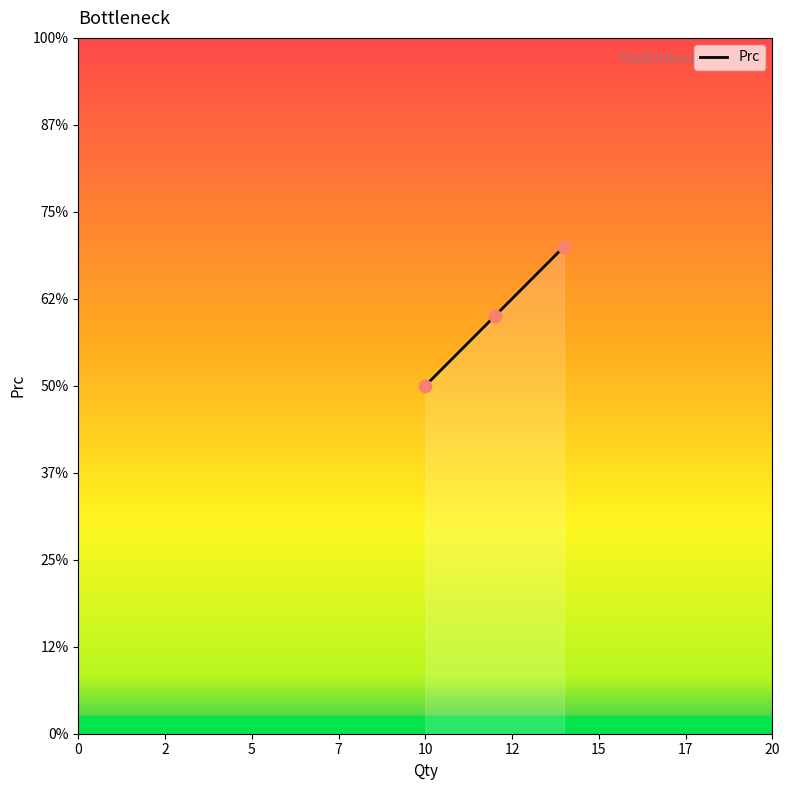

Between 12.0 and 10.0, which is larger?

12.0